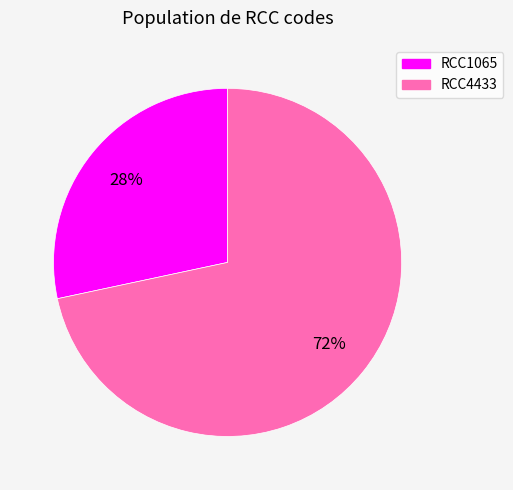

Is the sum of RCC4433 and RCC1065 greater than half?

Yes